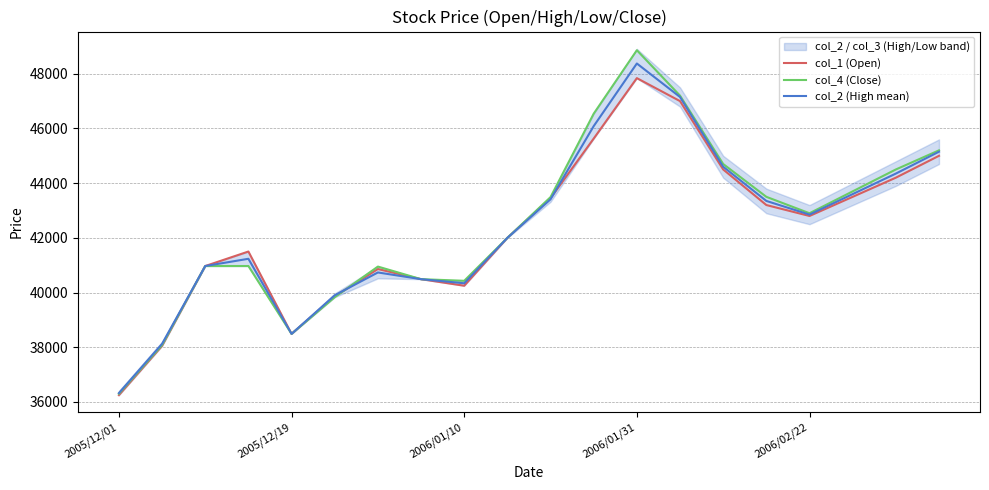

At which label does col_1 (Open) first exceed 42800?

10